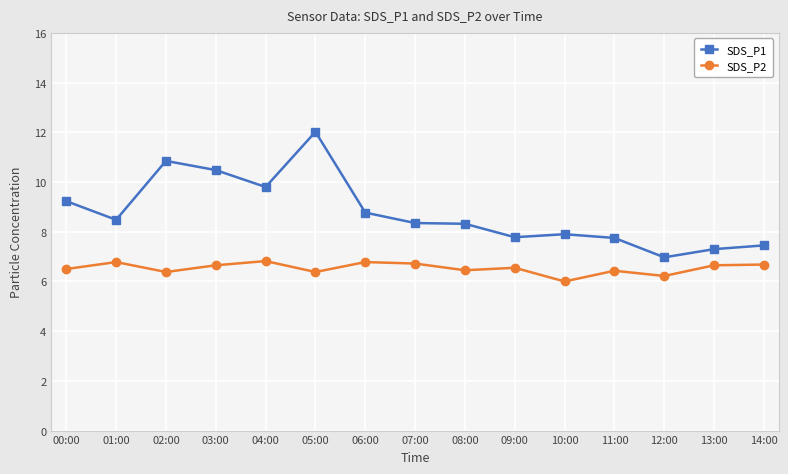

What is the sum of the SDS_P2 values at 12:00 and 09:00?

12.8